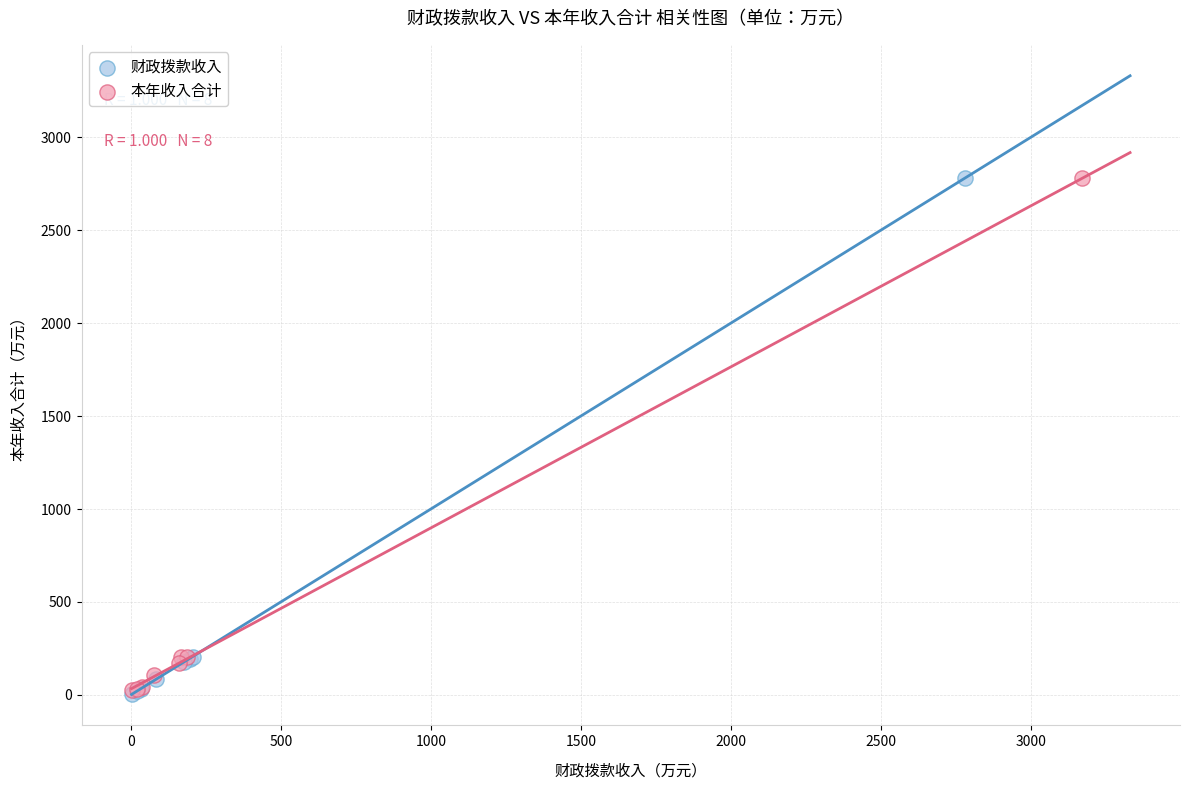

Which series has the largest Y range (max minus min)?

财政拨款收入